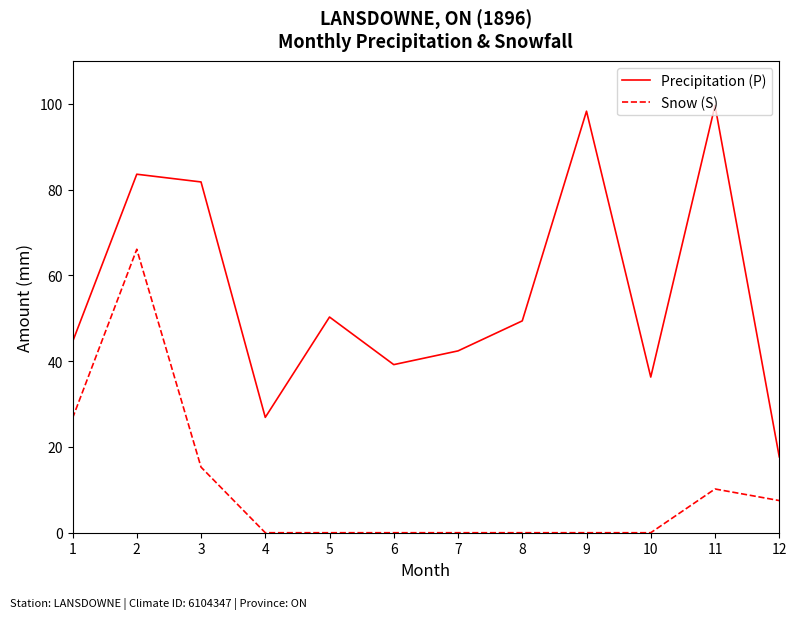

What value does the Precipitation (P) series have at 3?

81.8